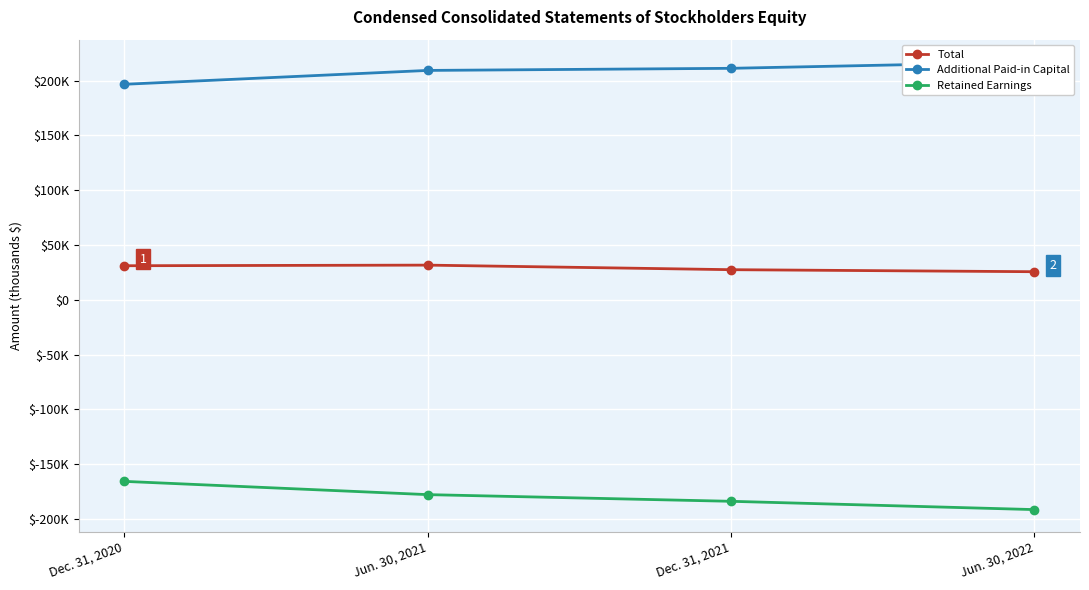

How many data points in Total are less than 31139?

2